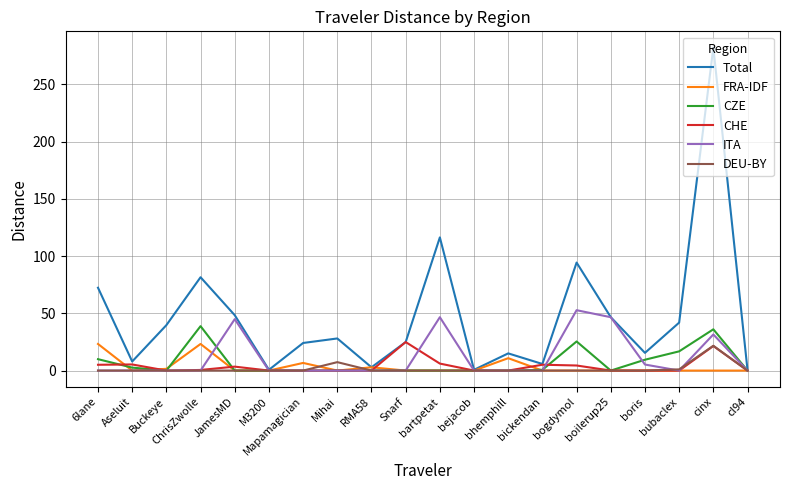

Where is the first local maximum for CZE?

ChrisZwolle